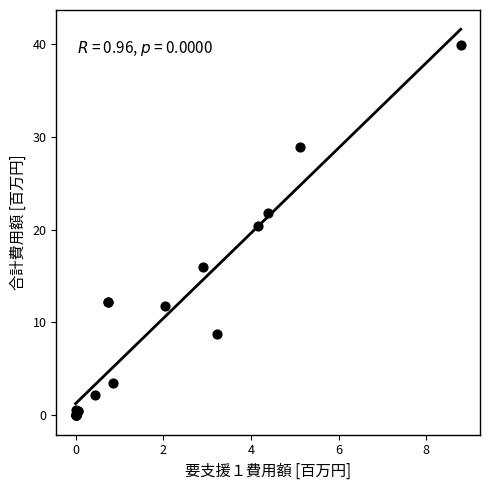

What Y value in the scatter plot is closest to 19?

20.4